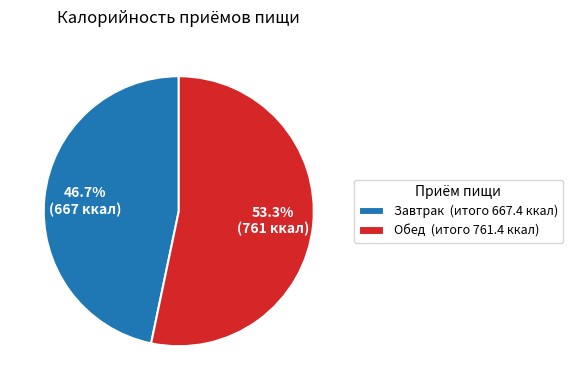

What portion of the pie excludes Завтрак?

53.3%